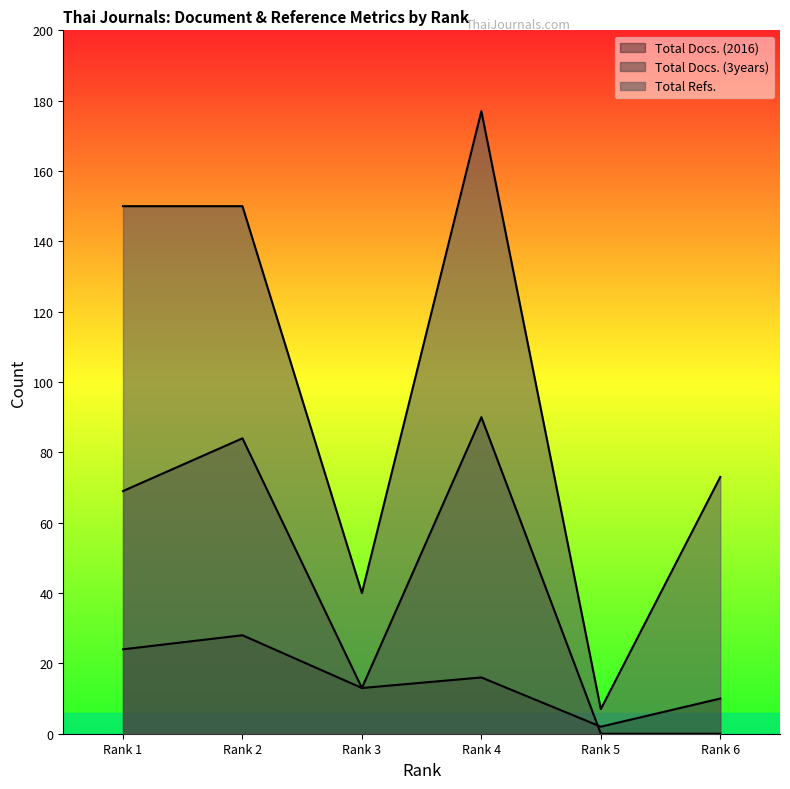

At how many categories does at least one series exceed 142?

3